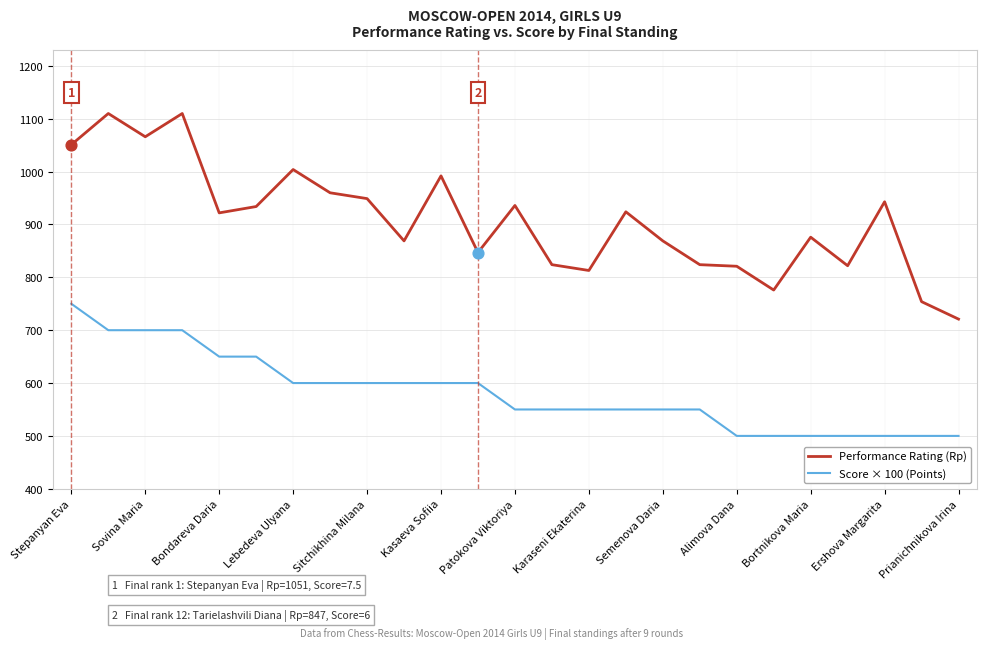

Which series has the largest total across all categories?

Performance Rating (Rp)